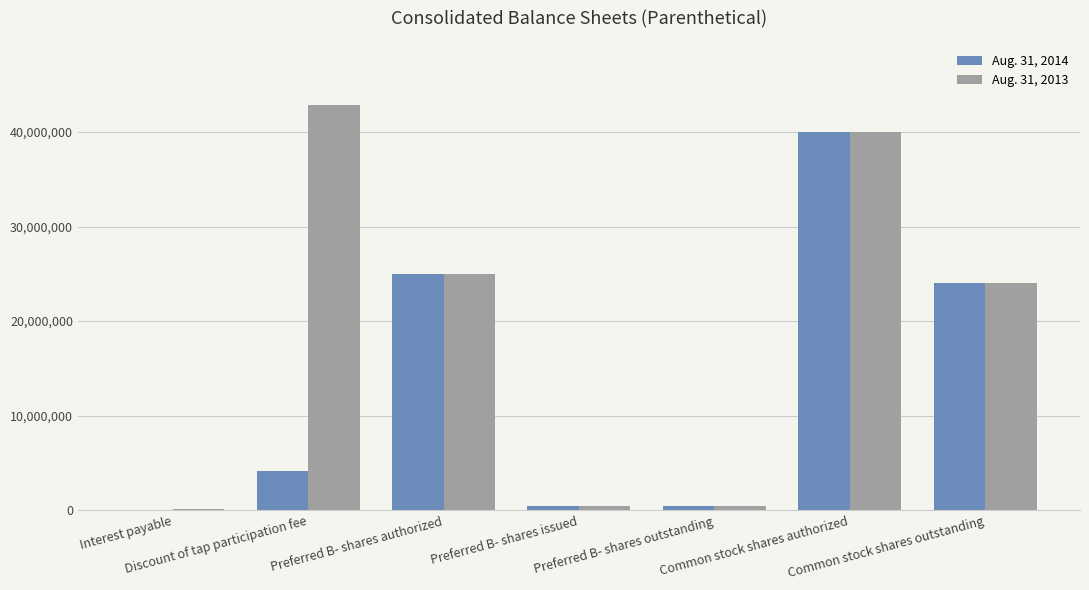

What is the greatest value displayed?

42900000